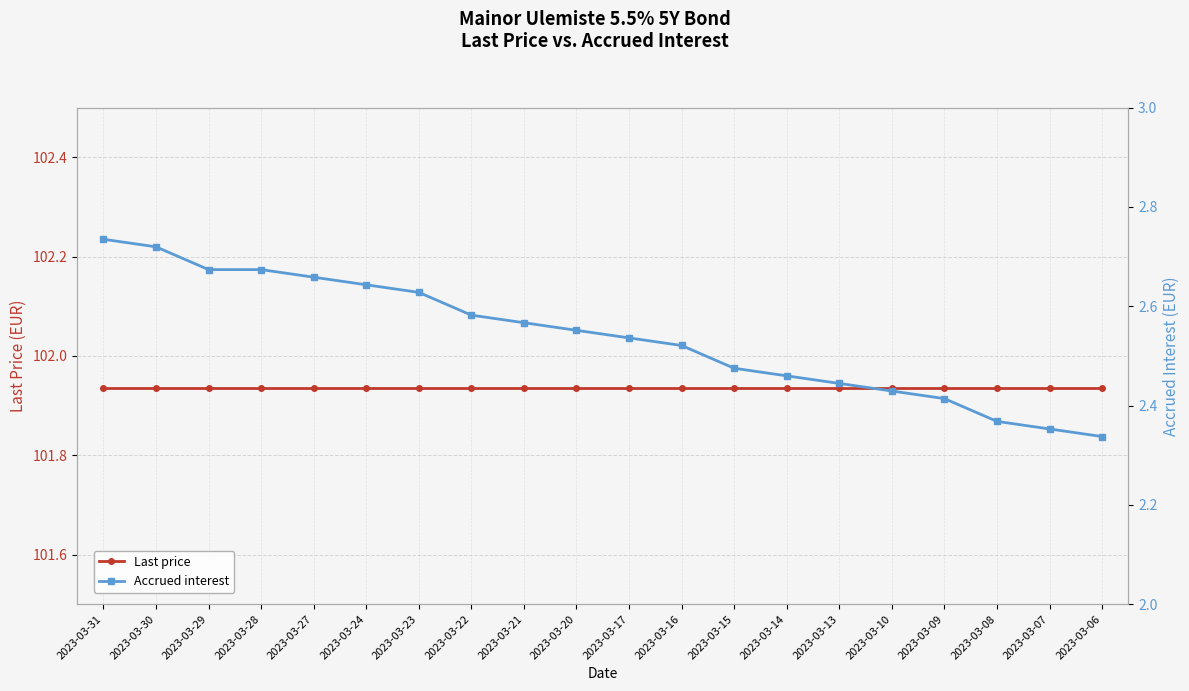

Reading left to right, extract all data points from this chart.

Last price: 2023-03-31=101.9	2023-03-30=101.9	2023-03-29=101.9	2023-03-28=101.9	2023-03-27=101.9	2023-03-24=101.9	2023-03-23=101.9	2023-03-22=101.9	2023-03-21=101.9	2023-03-20=101.9	2023-03-17=101.9	2023-03-16=101.9	2023-03-15=101.9	2023-03-14=101.9	2023-03-13=101.9	2023-03-10=101.9	2023-03-09=101.9	2023-03-08=101.9	2023-03-07=101.9	2023-03-06=101.9
Accrued interest: 2023-03-31=2.7	2023-03-30=2.7	2023-03-29=2.7	2023-03-28=2.7	2023-03-27=2.7	2023-03-24=2.6	2023-03-23=2.6	2023-03-22=2.6	2023-03-21=2.6	2023-03-20=2.6	2023-03-17=2.5	2023-03-16=2.5	2023-03-15=2.5	2023-03-14=2.5	2023-03-13=2.4	2023-03-10=2.4	2023-03-09=2.4	2023-03-08=2.4	2023-03-07=2.4	2023-03-06=2.3